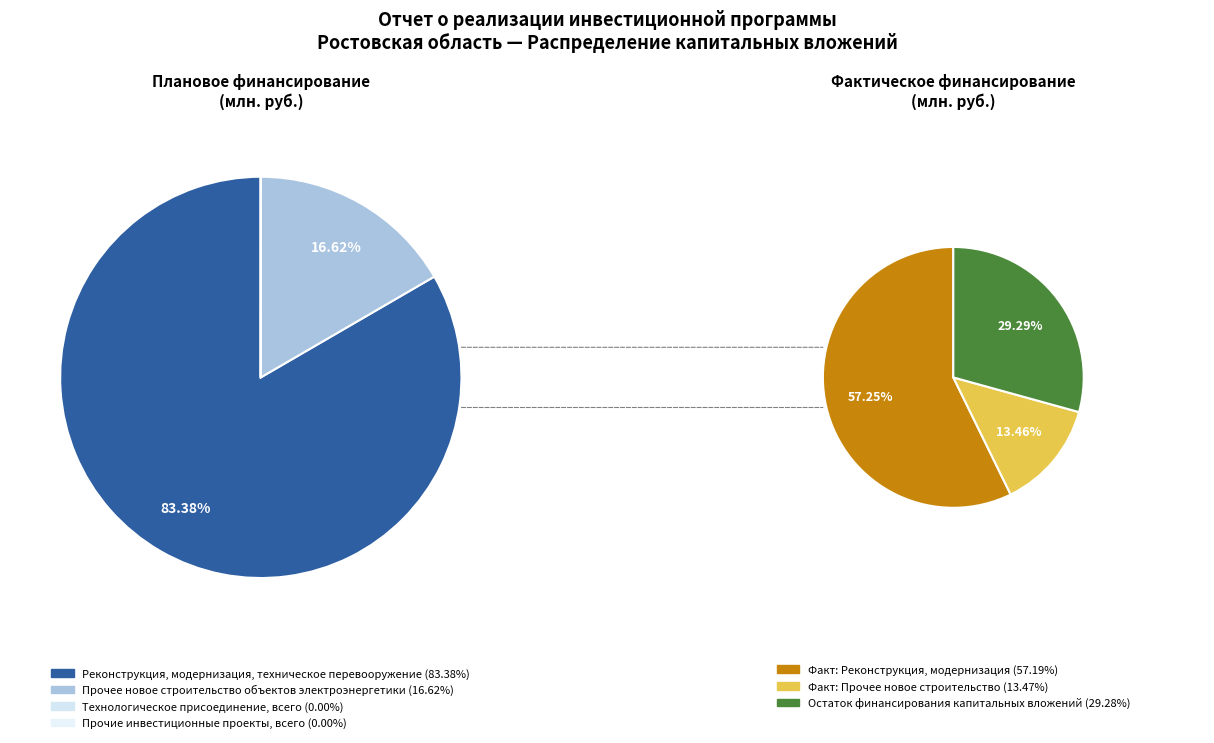

What percentage is the Прочее новое строительство объектов электроэнергетики slice, to the nearest percent?

17%